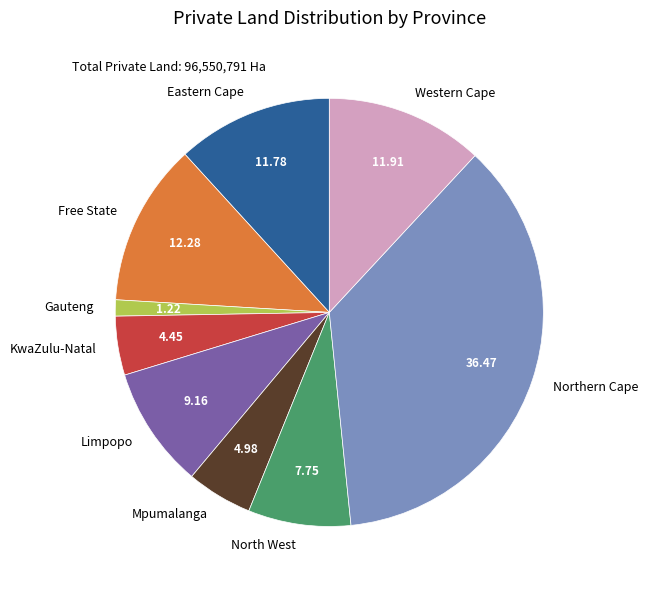

Which category has the smallest portion of the pie?

Gauteng